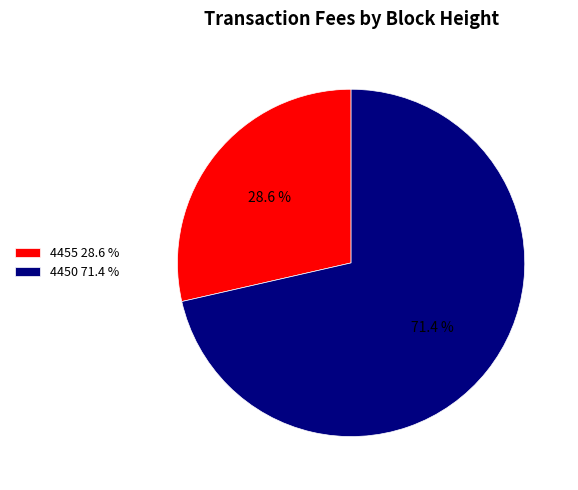

How many slices are in this pie chart?

2